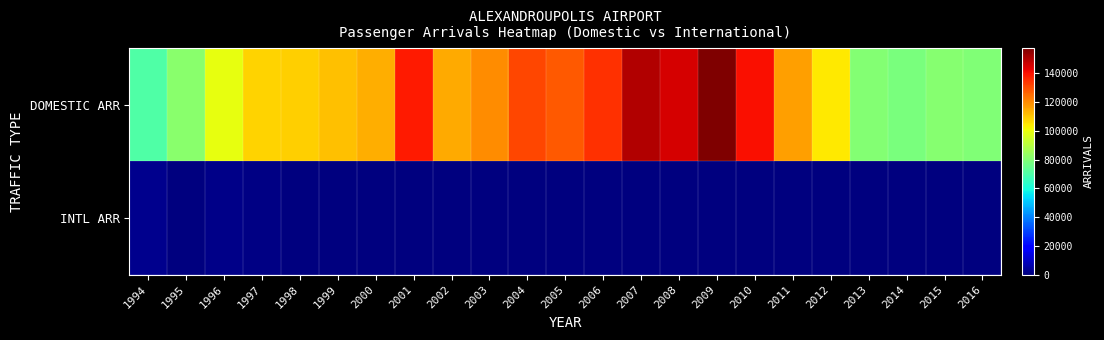

Between 2007 and 2011, which series saw the biggest shift?

DOMESTIC ARR